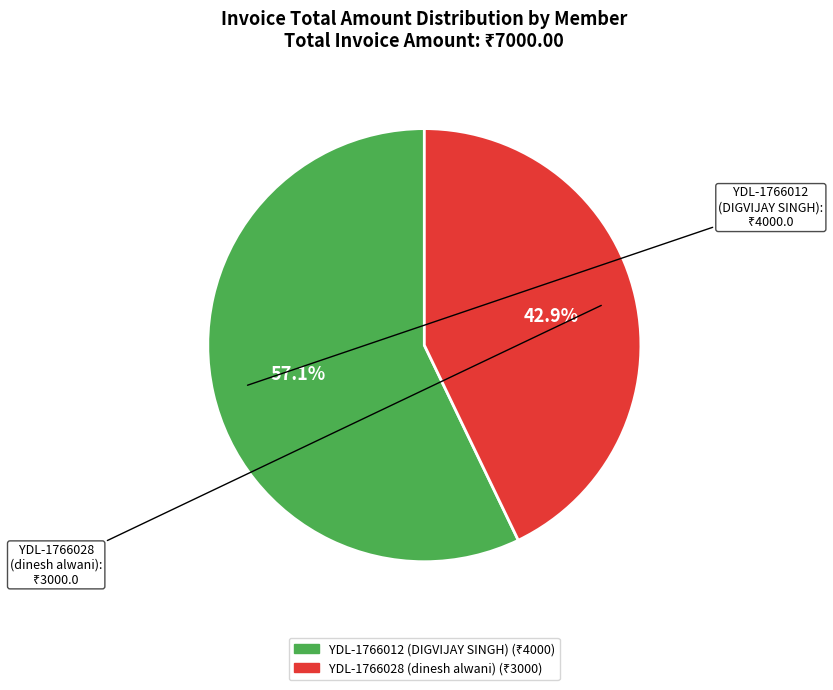

Between YDL-1766028 (dinesh alwani) and YDL-1766012 (DIGVIJAY SINGH), which is larger?

YDL-1766012 (DIGVIJAY SINGH)